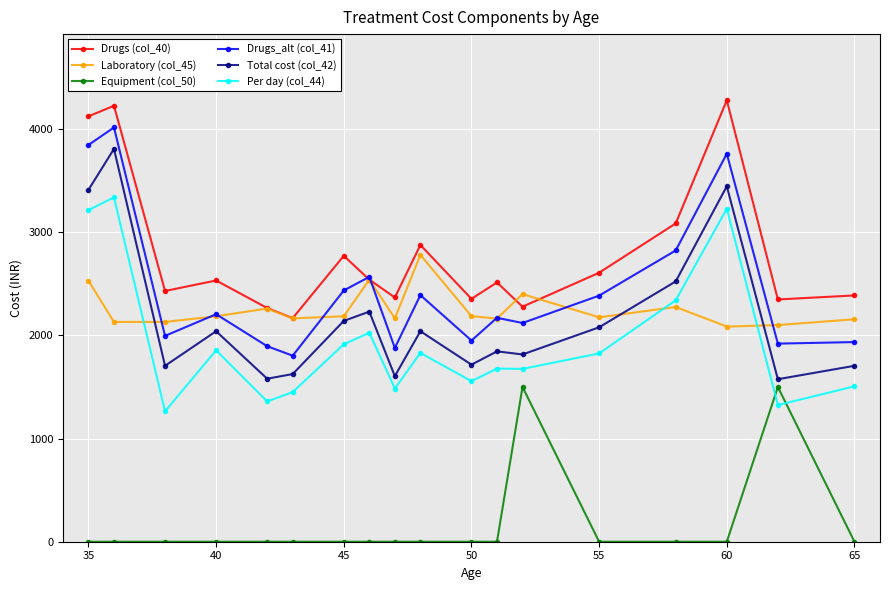

True or false: Per day (col_44) and Total cost (col_42) cross at least once.

False